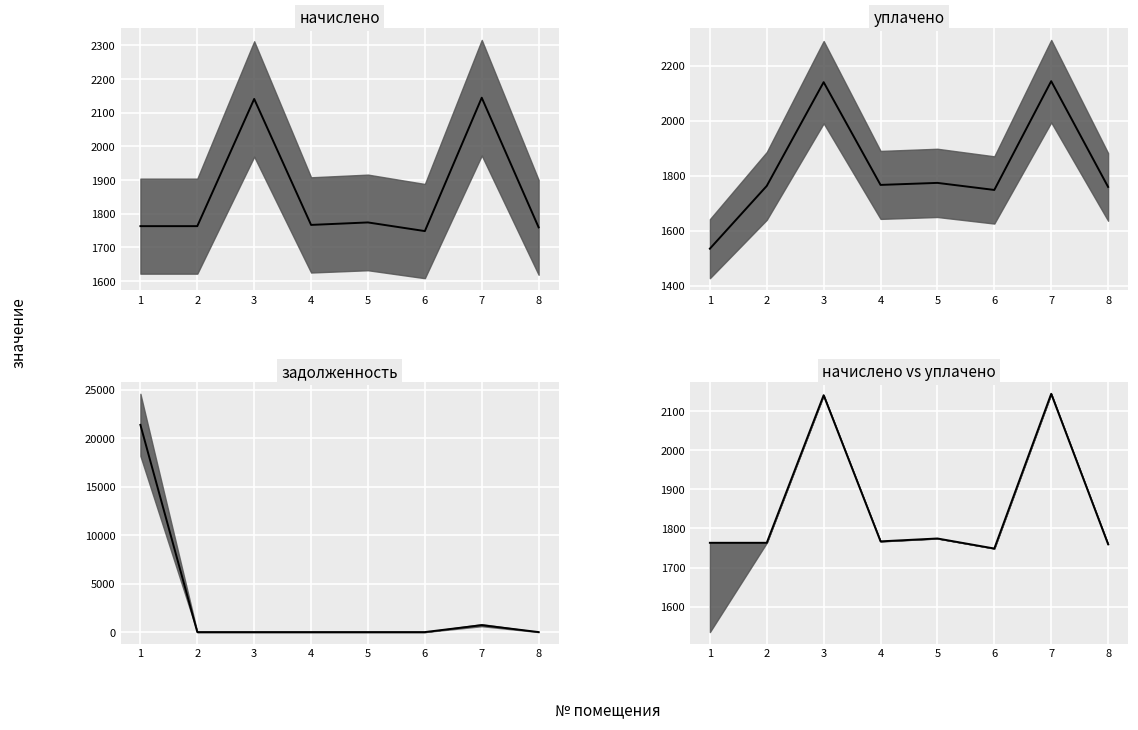

Is this an area chart (filled region under the line)?

No